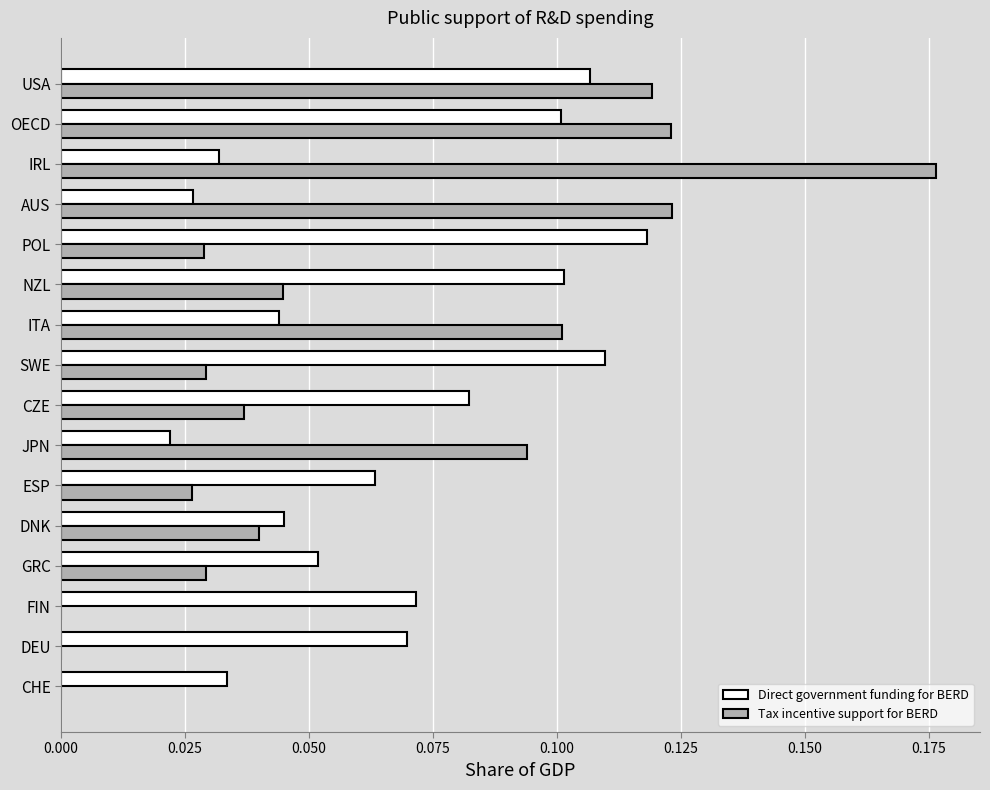

What is the sum of all Tax incentive support for BERD values?

1.0